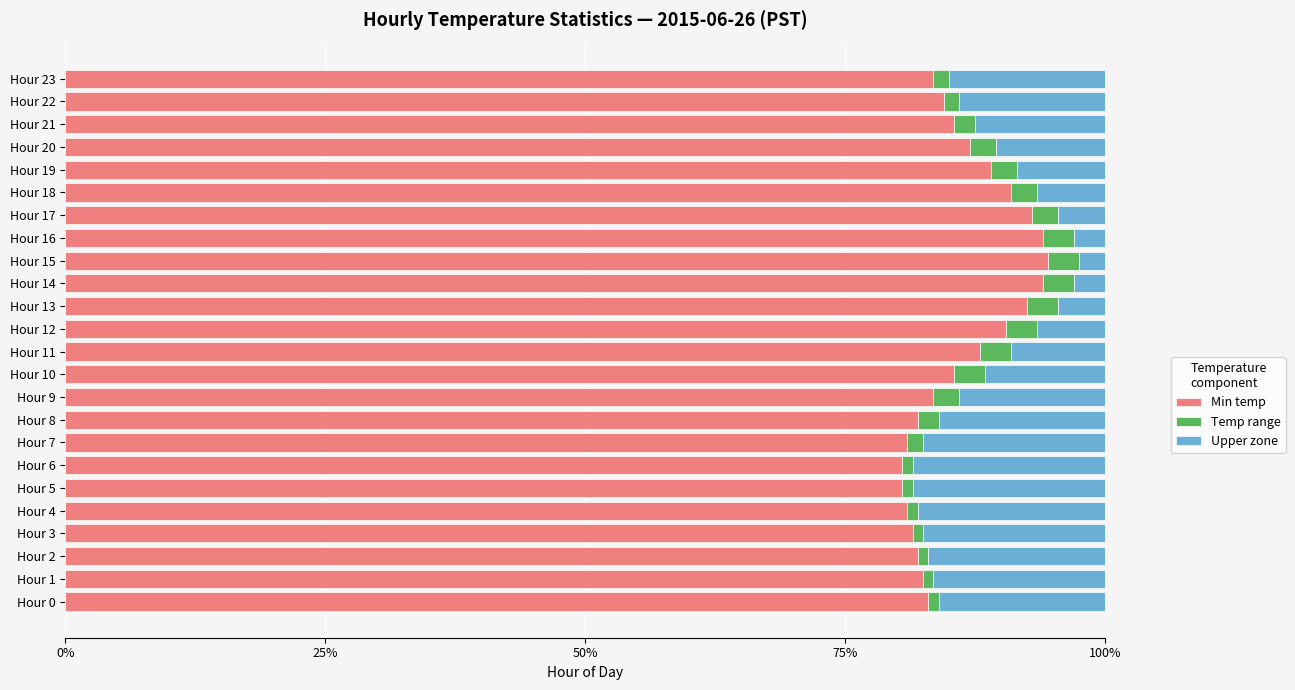

What is the sum of all Min temp values?

2070.0